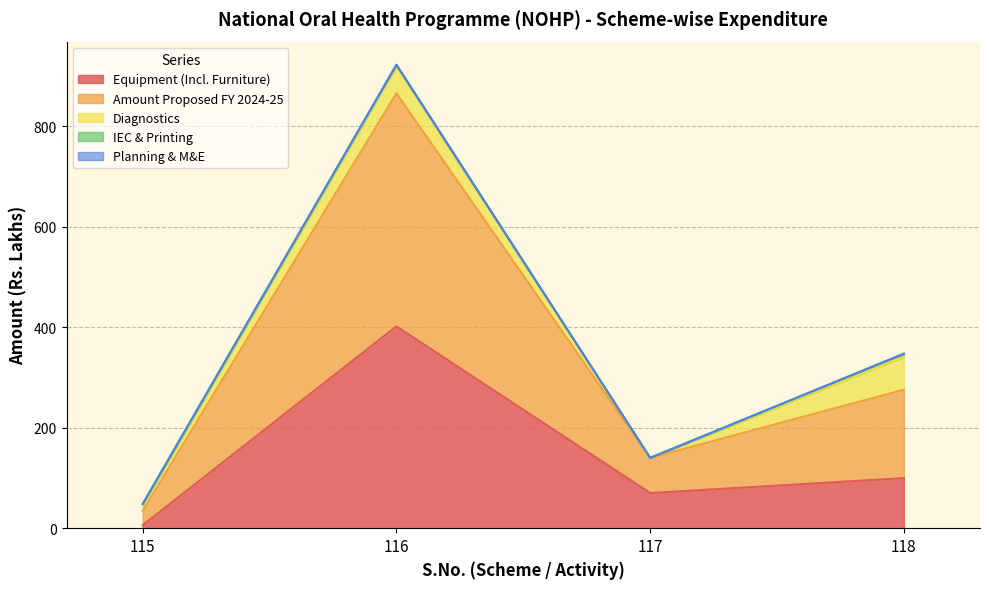

What is the difference between the Diagnostics values at 115 and 117?

11.5